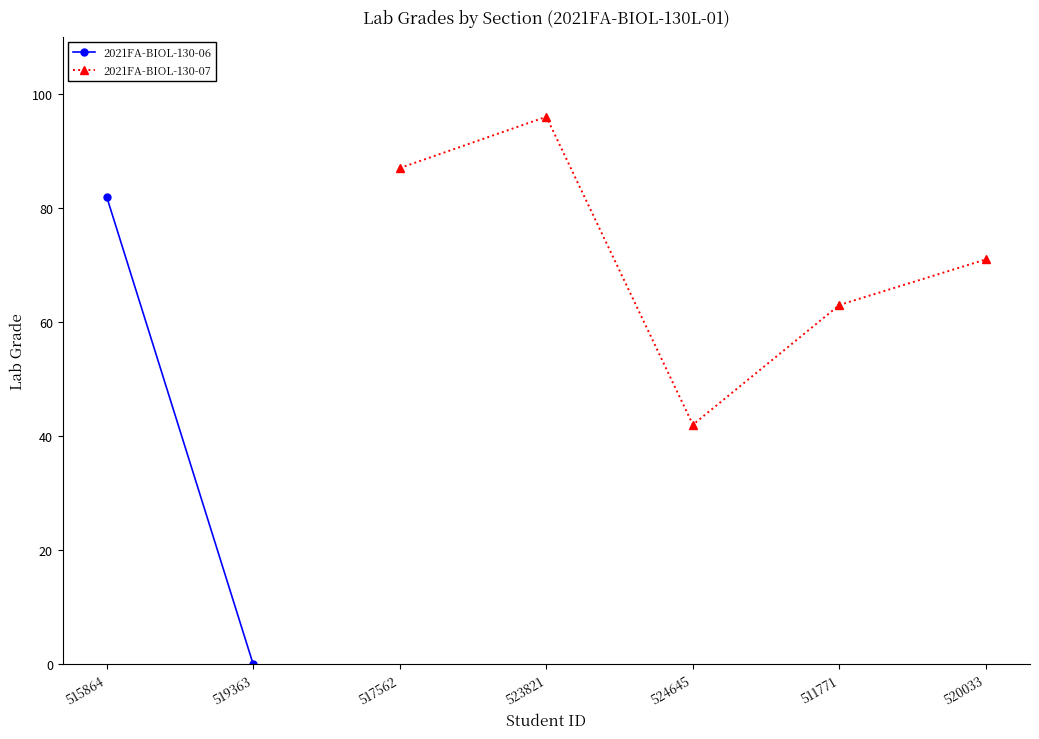

The value of 2021FA-BIOL-130-07 at 517562 is 87. True or false?

True